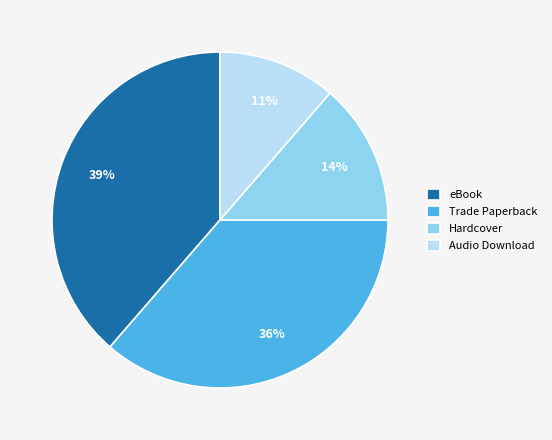

To the nearest percent, what is the average slice percentage?

25%